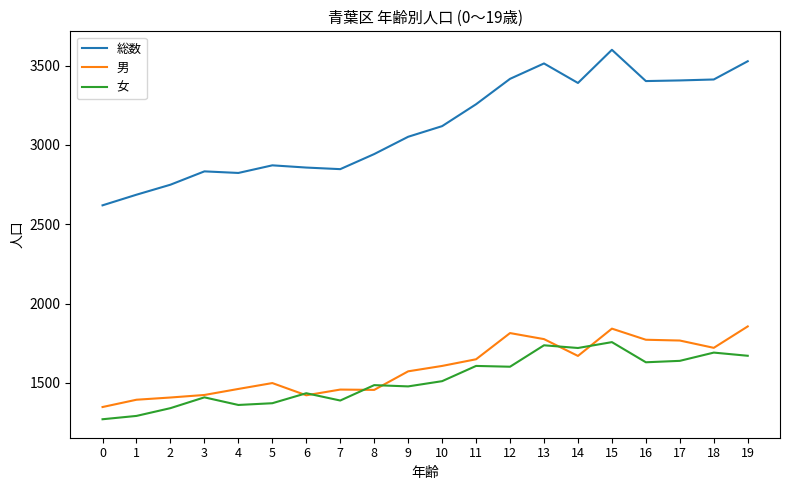

Is this an area chart (filled region under the line)?

No